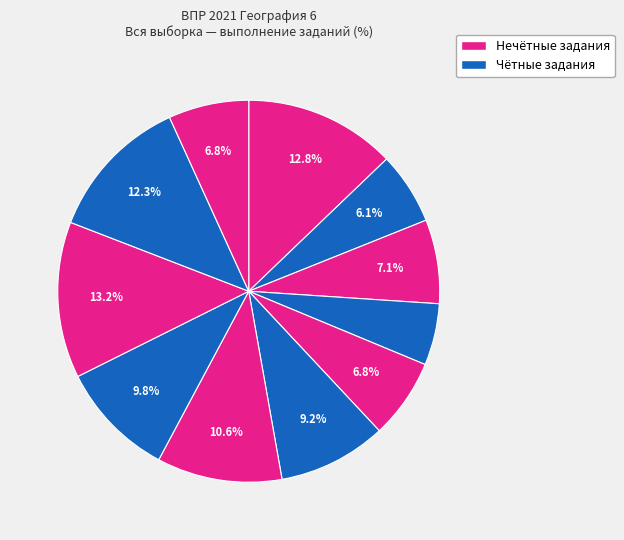

How many slices are in this pie chart?

11